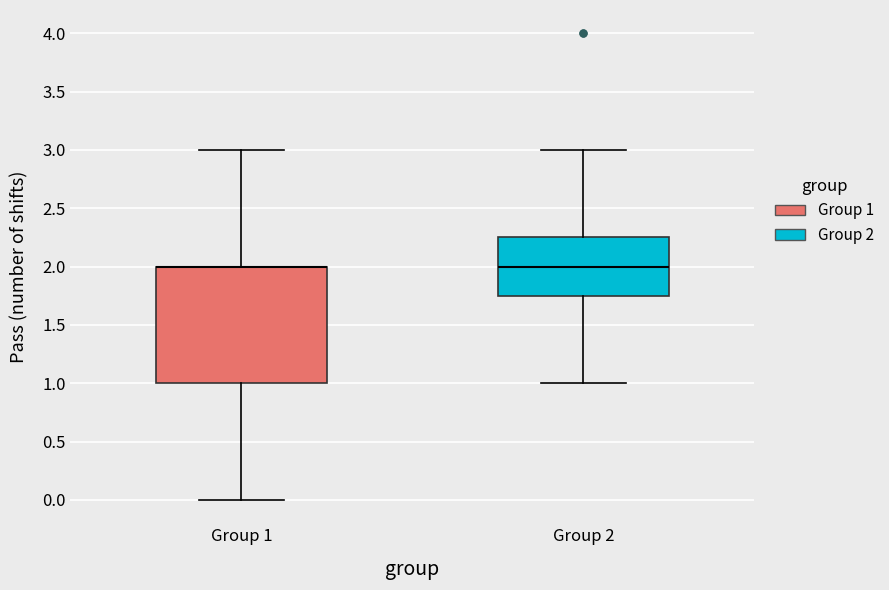

Which box is the tallest, from its lower edge to its upper edge?

Group 1